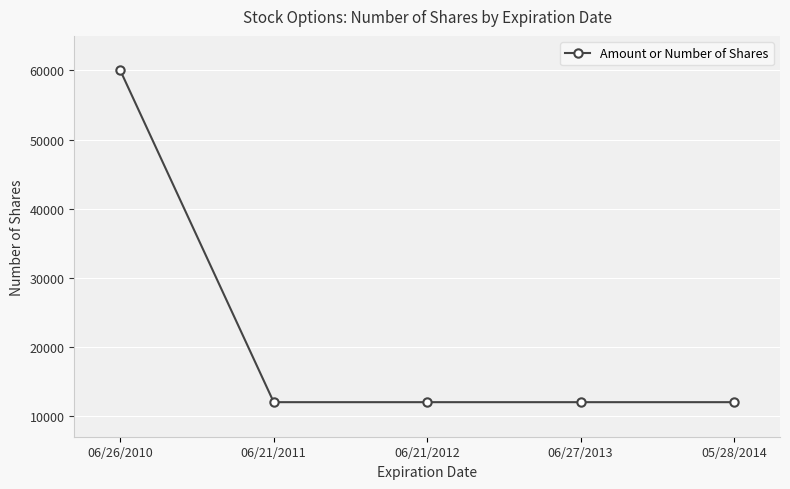

Between 06/26/2010 and 06/27/2013, which is larger?

06/26/2010